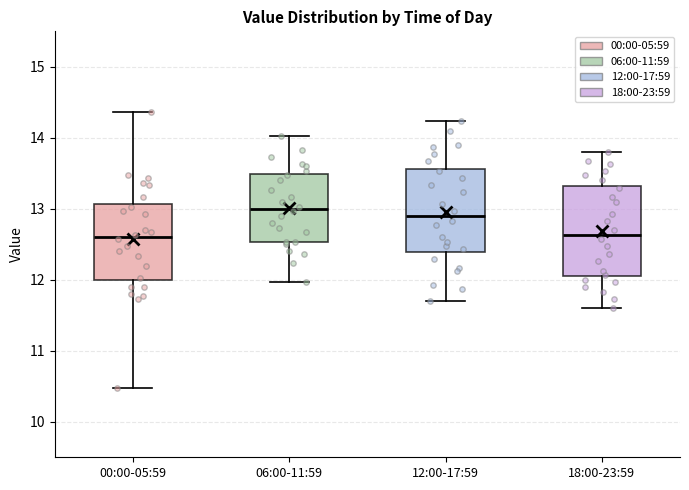

Reading left to right, transcribe this box plot: for each box, give where its median line is, the range the box spans, and where its two whiskers end, as read against the y-axis. The values are not printed on the chart, so give them approximately, as read against the axis.

00:00-05:59: median 12.6, box 12.0 to 13.1, whiskers 10.5 to 14.4
06:00-11:59: median 13.0, box 12.5 to 13.5, whiskers 12.0 to 14.0
12:00-17:59: median 12.9, box 12.4 to 13.6, whiskers 11.7 to 14.2
18:00-23:59: median 12.6, box 12.1 to 13.3, whiskers 11.6 to 13.8